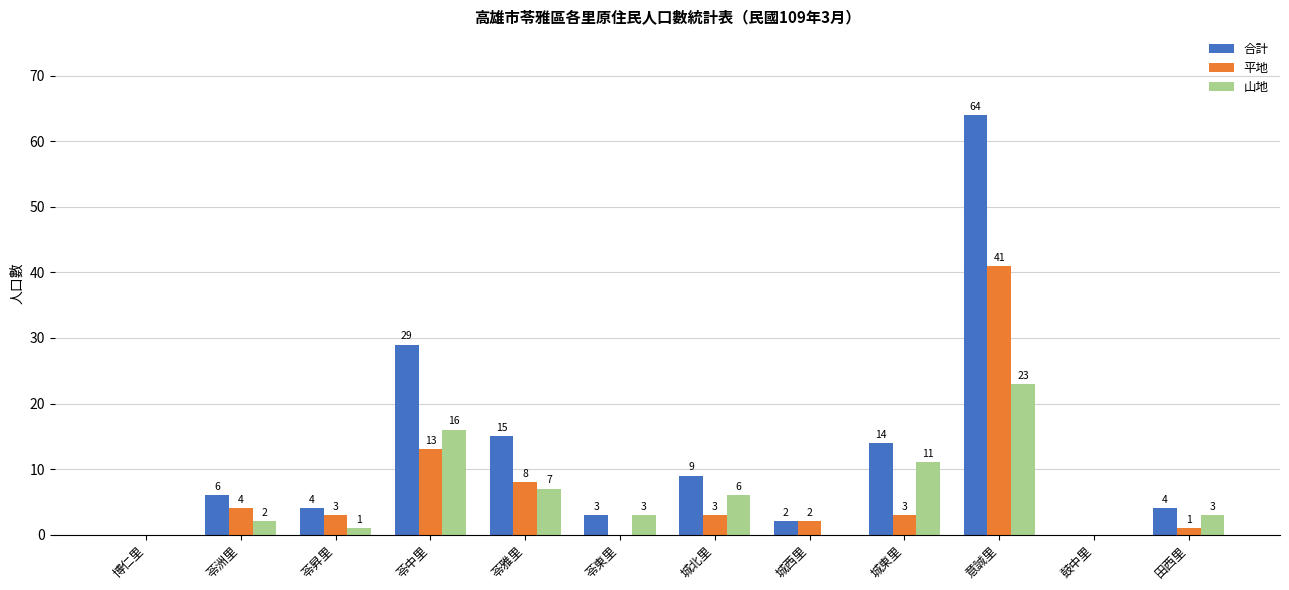

At which category is the sum across all series the highest?

意誠里